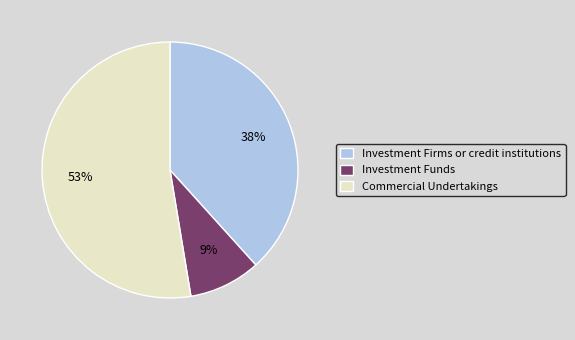

How many slices are in this pie chart?

3